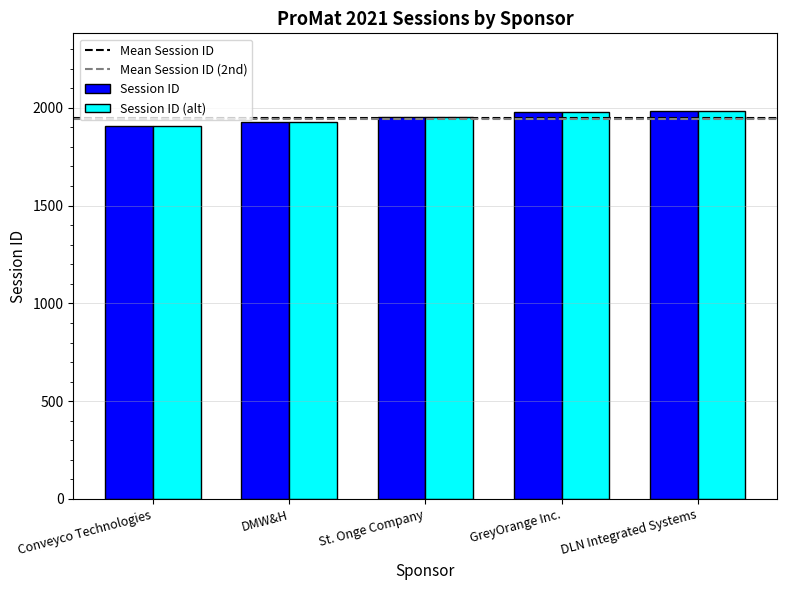

What is the difference between the maximum and minimum values in the Session ID (alt) series?

78